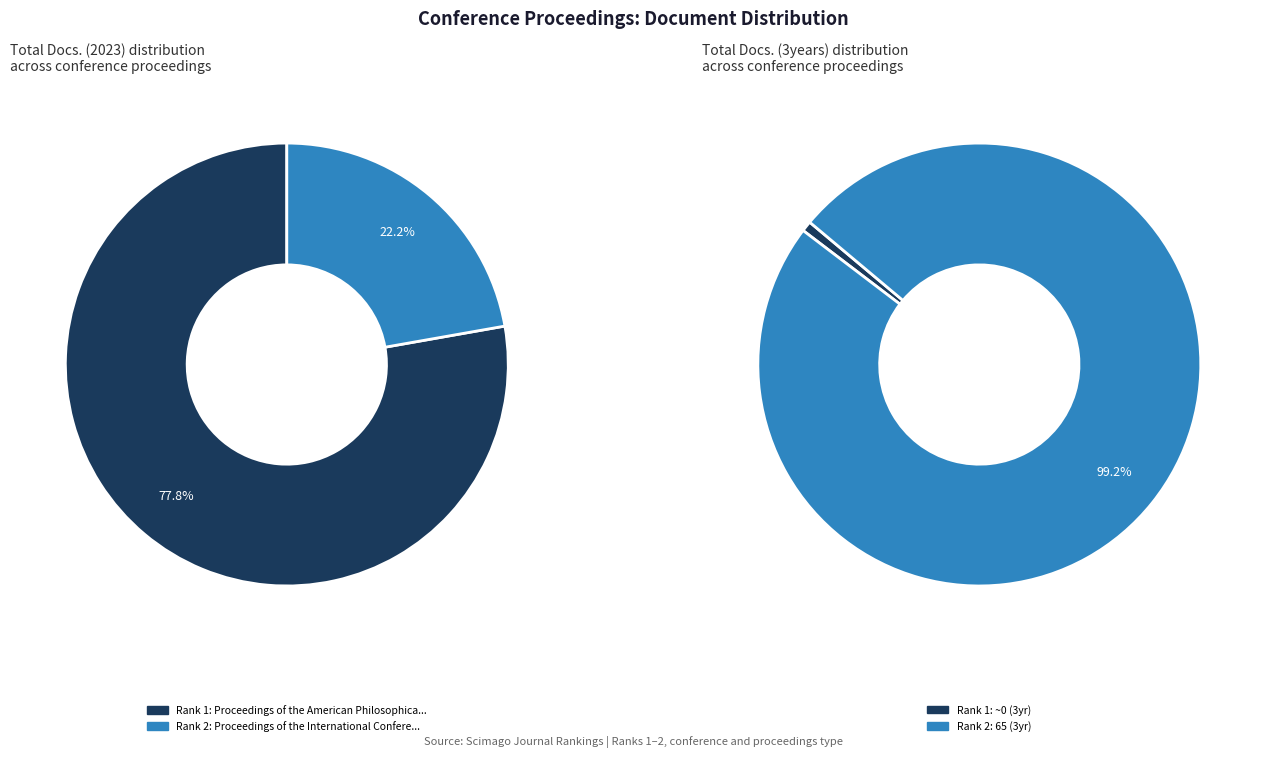

Is there a majority slice in this chart?

Yes